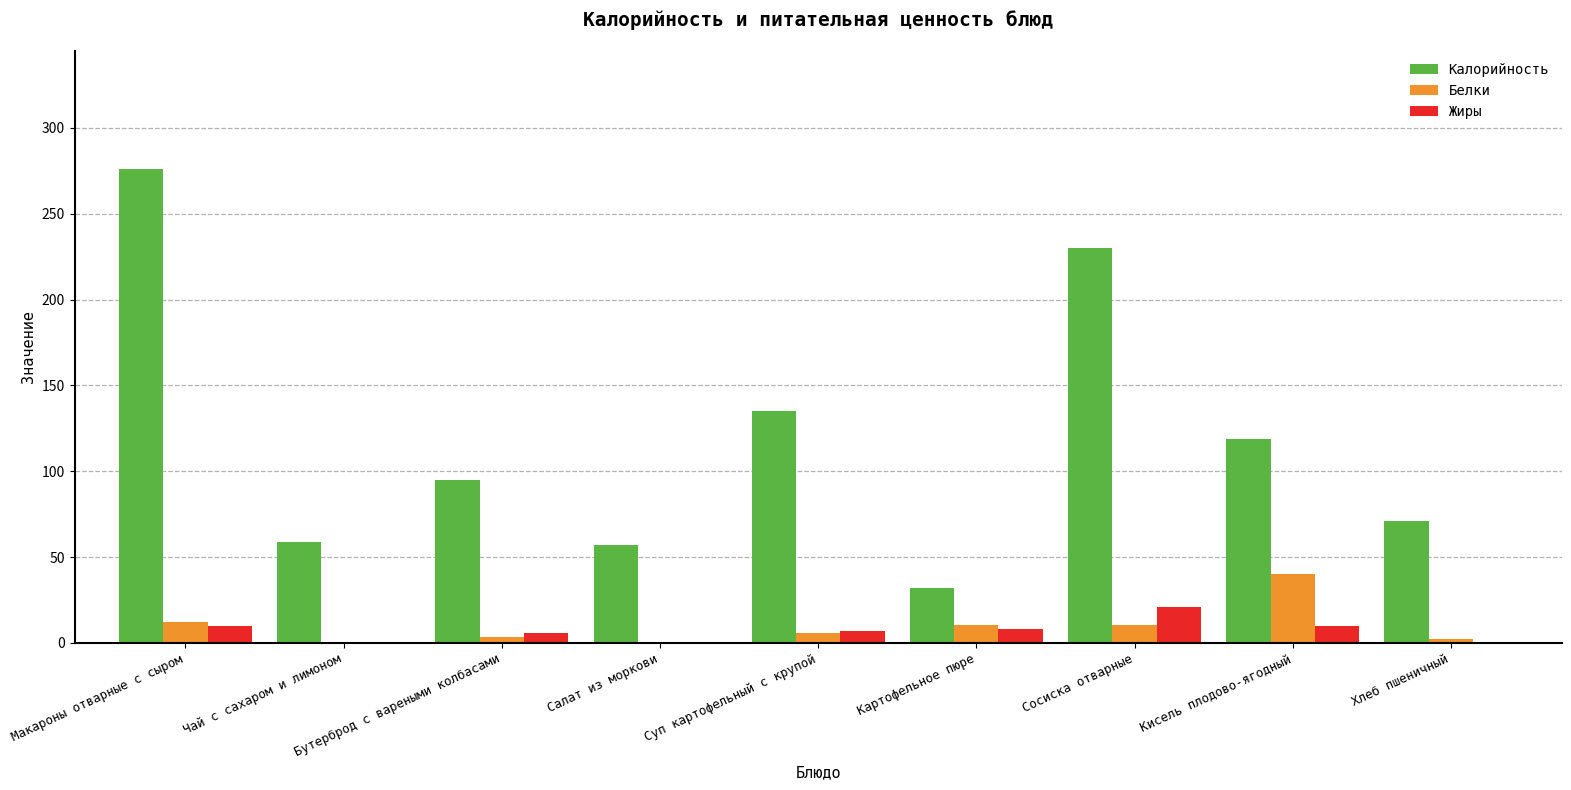

True or false: Белки has a value of 27.4 at Кисель плодово-ягодный.

False